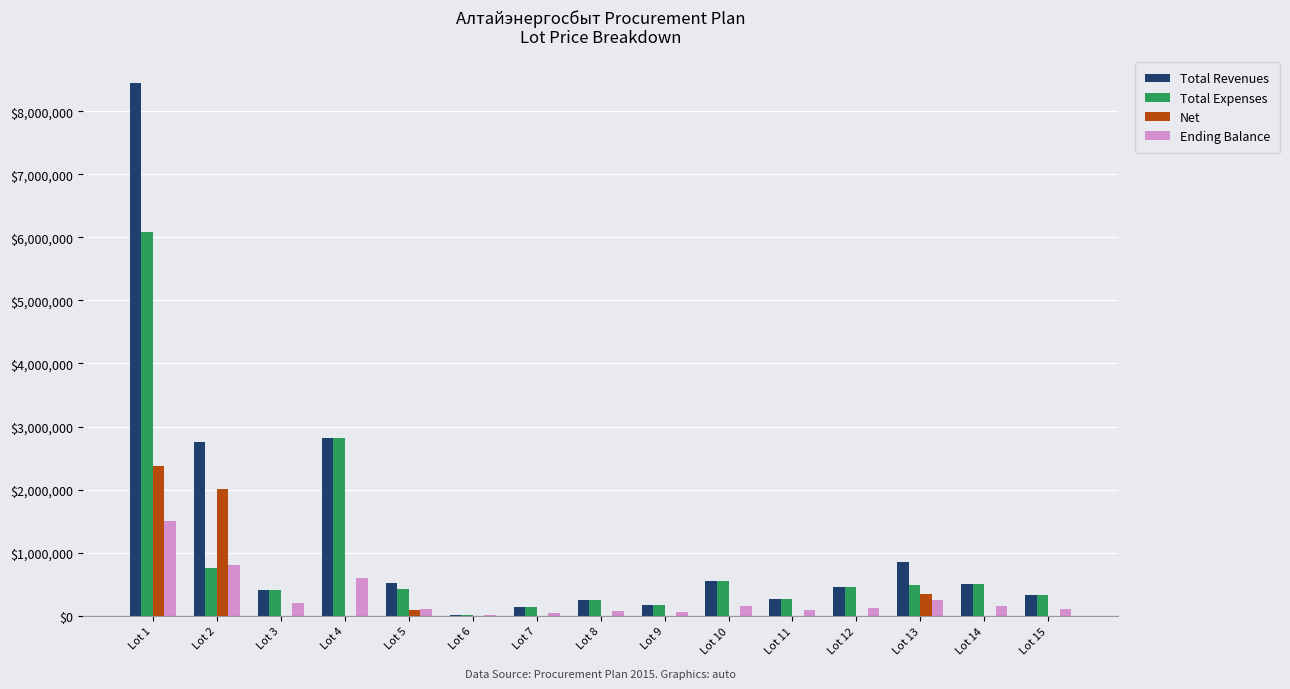

What value does the Total Expenses series have at Lot 10?

555514